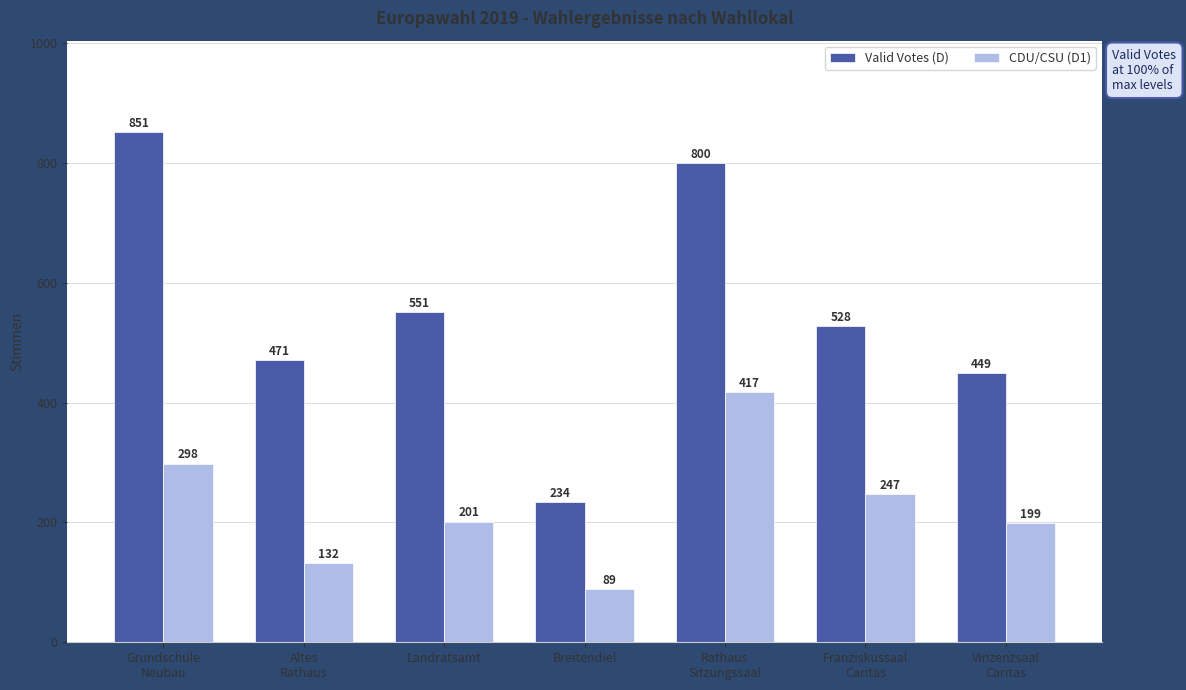

Reading left to right, what are all the values shown in this chart?

Valid Votes (D): Grundschule
Neubau=851	Altes
Rathaus=471	Landratsamt=551	Breitendiel=234	Rathaus
Sitzungssaal=800	Franziskussaal
Caritas=528	Vinzenzsaal
Caritas=449
CDU/CSU (D1): Grundschule
Neubau=298	Altes
Rathaus=132	Landratsamt=201	Breitendiel=89	Rathaus
Sitzungssaal=417	Franziskussaal
Caritas=247	Vinzenzsaal
Caritas=199